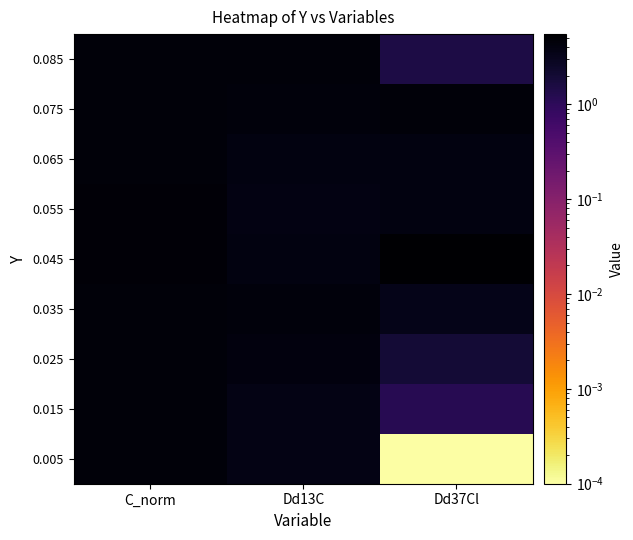

What is the difference between the highest and lowest values at Dd13C?

1.0